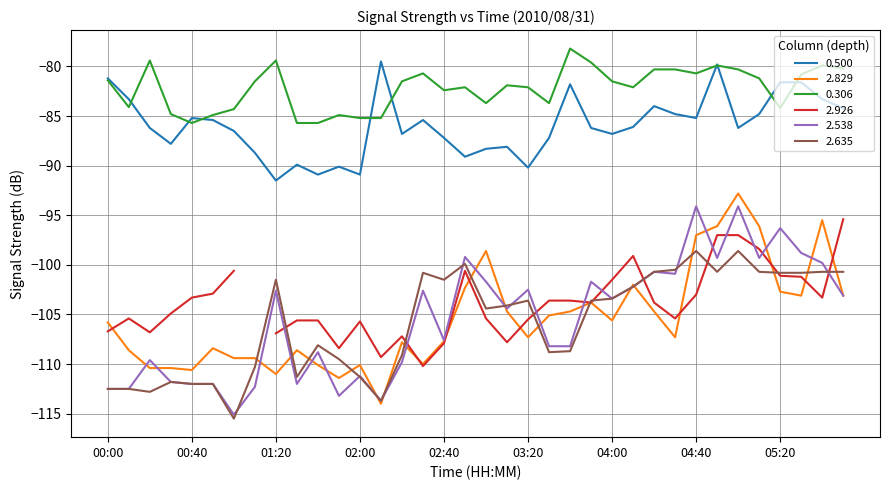

What value does the 2.538 series have at 01:20?

-102.6